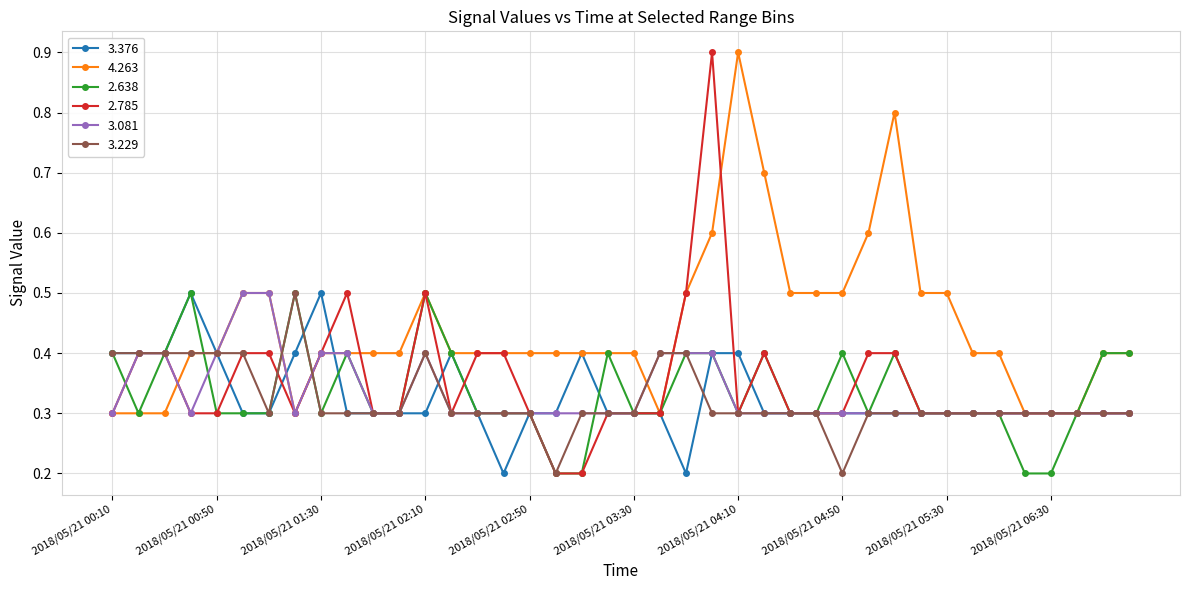

What are all the series names shown in the legend?

3.376, 4.263, 2.638, 2.785, 3.081, 3.229